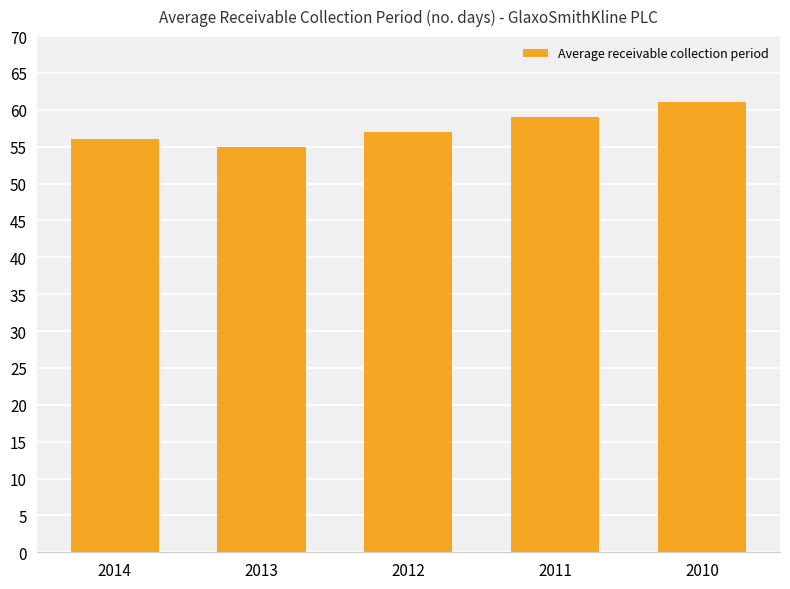

Reading left to right, list all the values displayed in this chart.

2014=56	2013=55	2012=57	2011=59	2010=61